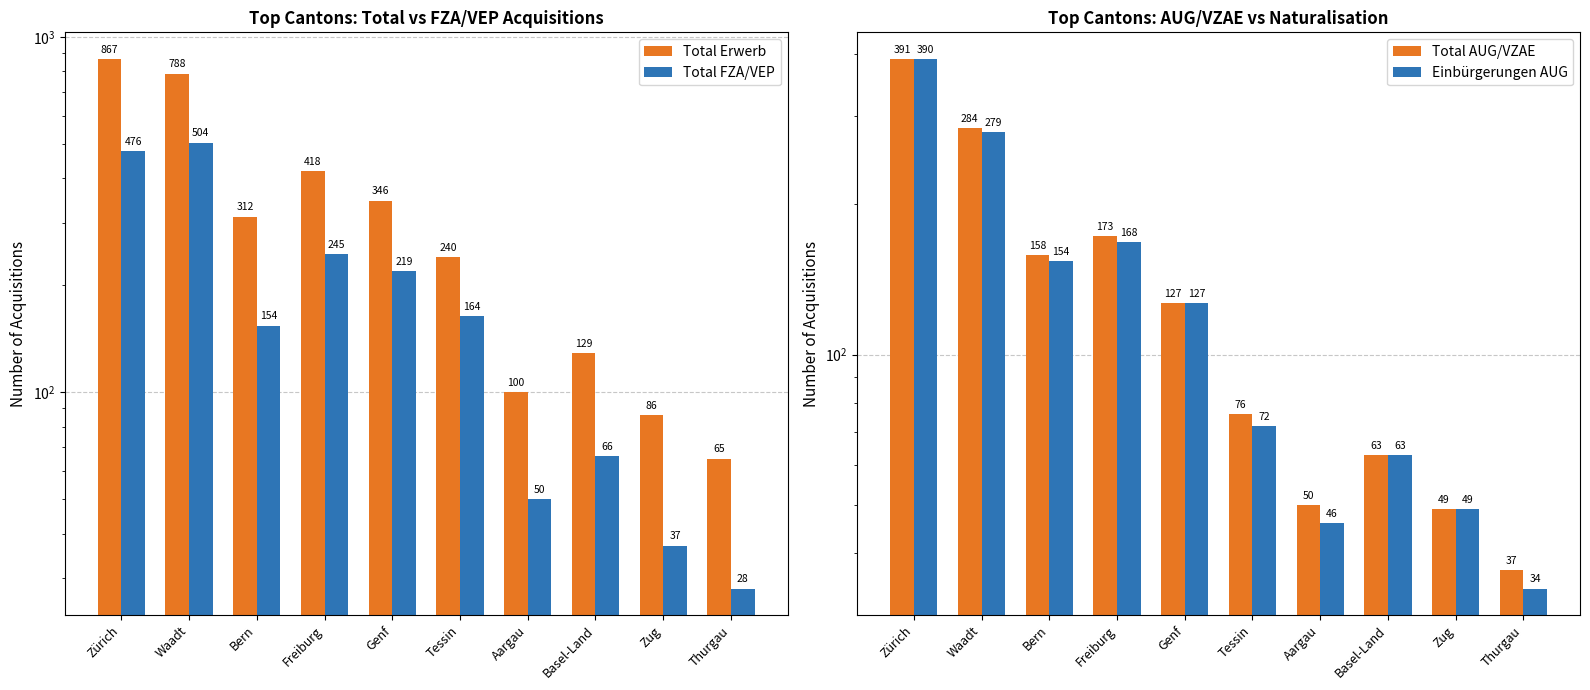

The Total Erwerb series shows 100 at Thurgau. True or false?

False